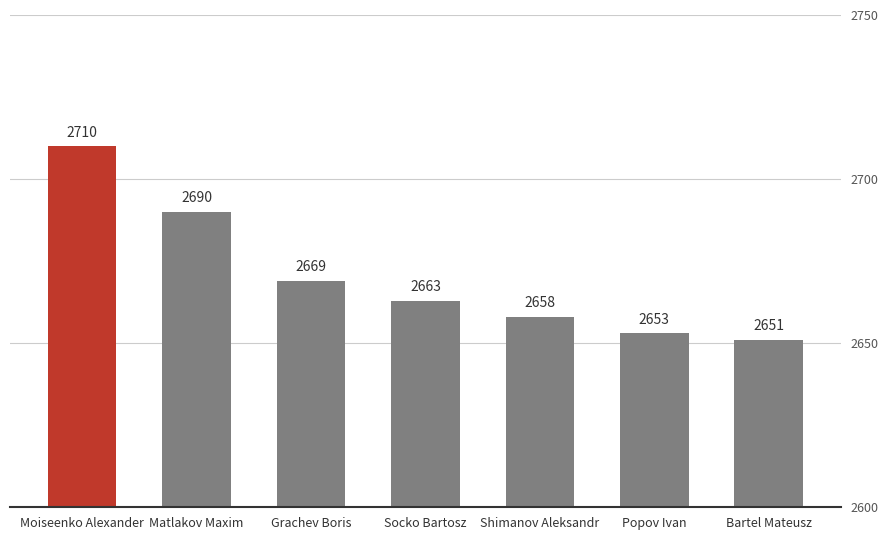

What is the ratio of the value at Grachev Boris to the value at Moiseenko Alexander?

1.0